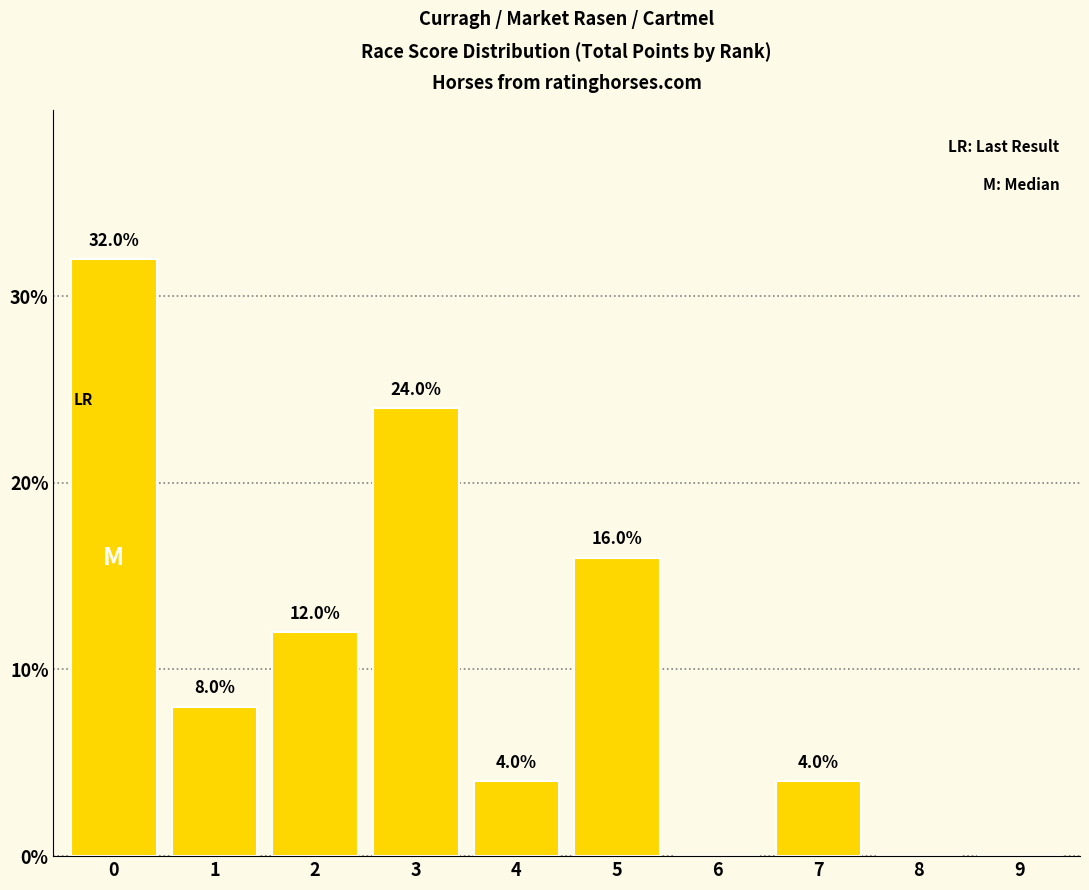

The value at 8 is 0. True or false?

True